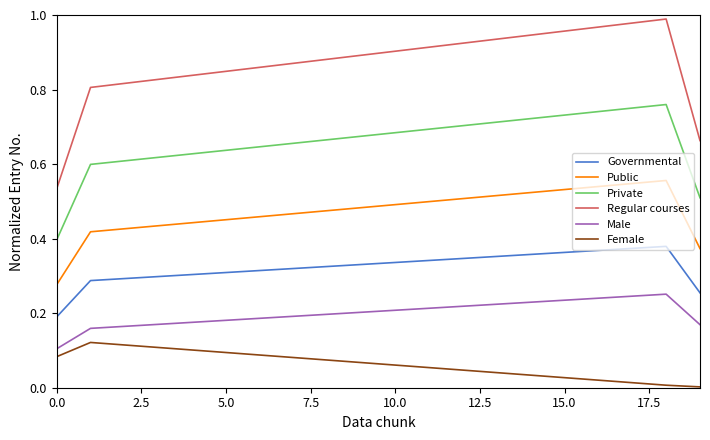

True or false: Male and Female intersect in this chart.

False